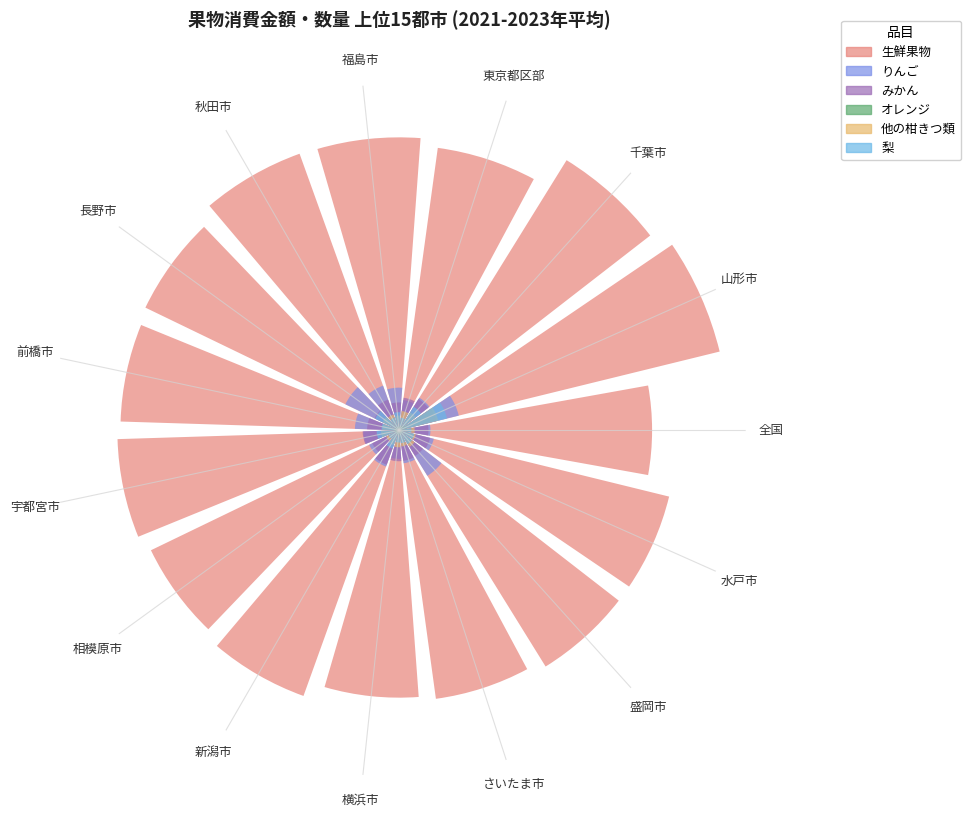

Is it true that りんご equals 0.2 at 山形市?

True